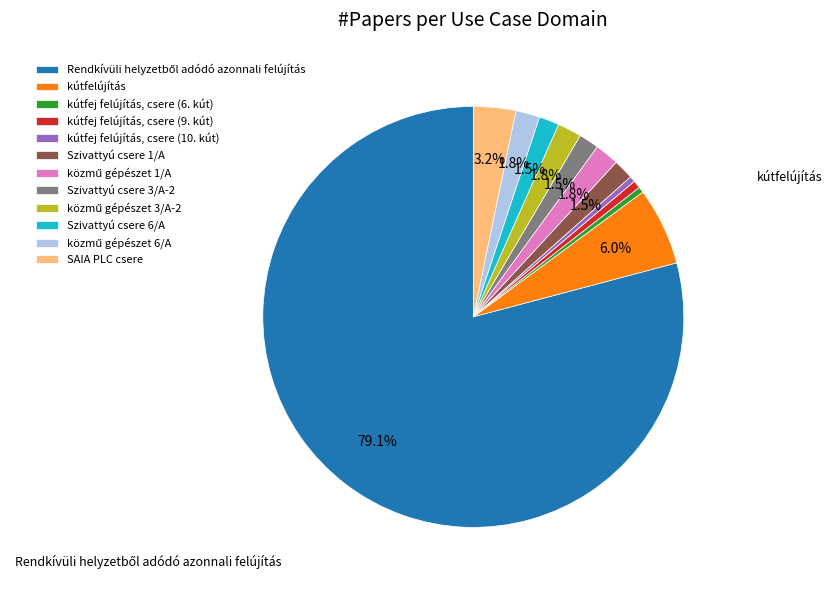

Between kútfej felújítás, csere (6. kút) and Szivattyú csere 6/A, which is larger?

Szivattyú csere 6/A